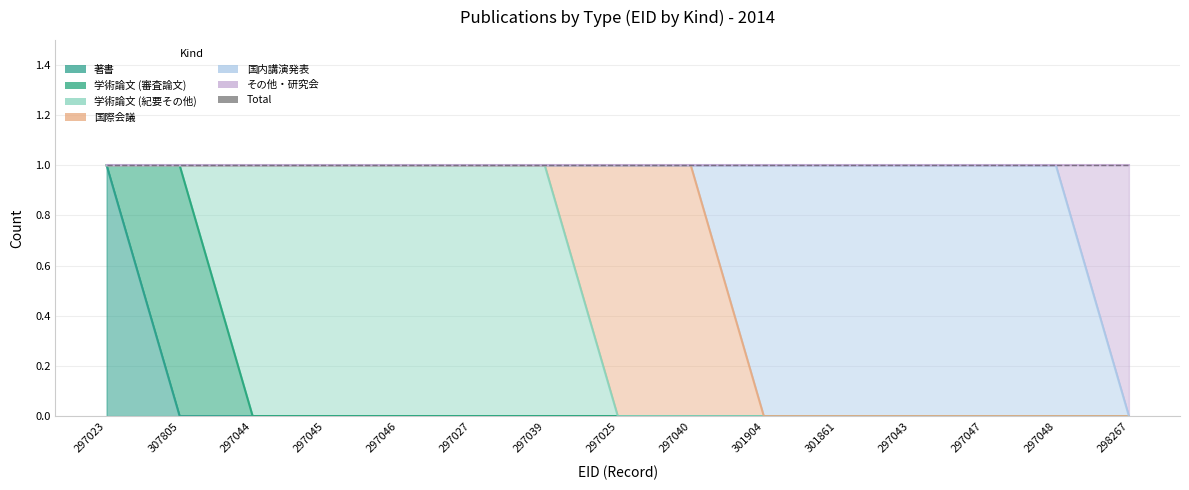

Between 301904 and 297043, which series saw the biggest shift?

著書